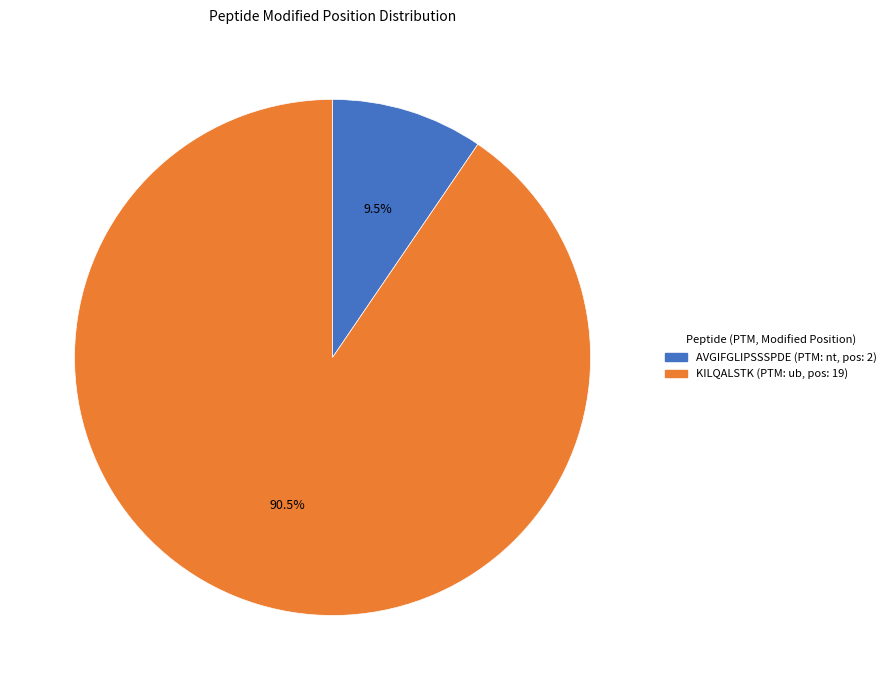

Approximately how many times larger is the value at KILQALSTK compared to AVGIFGLIPSSSPDE?

9.5